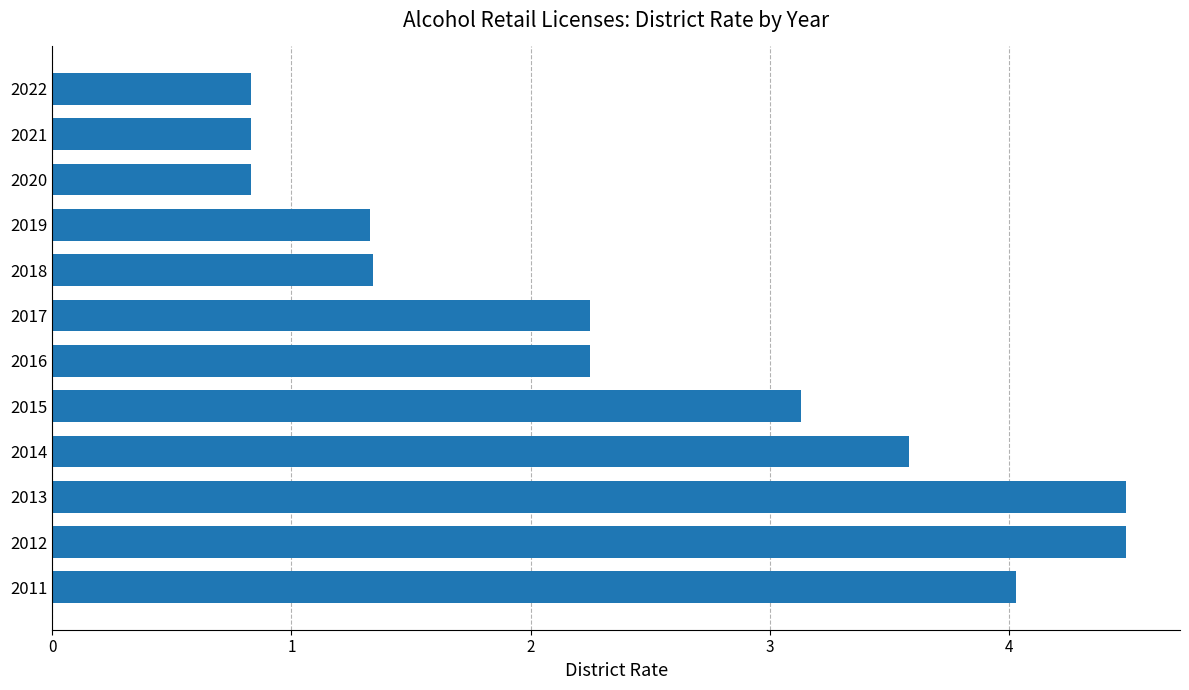

What is the sum of all values?

29.4